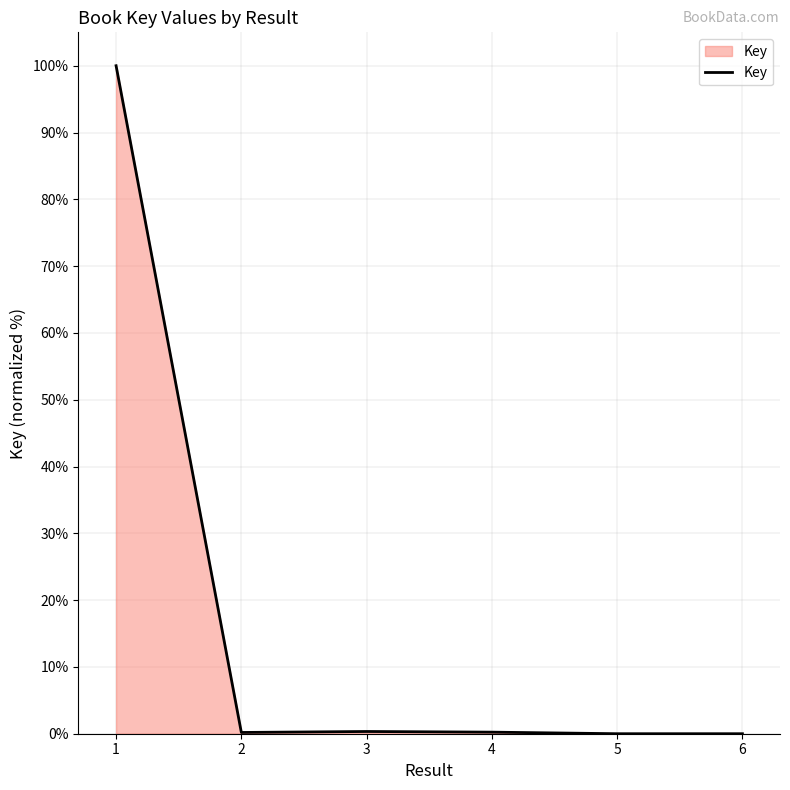

What is the difference between the maximum and minimum values?

100.0